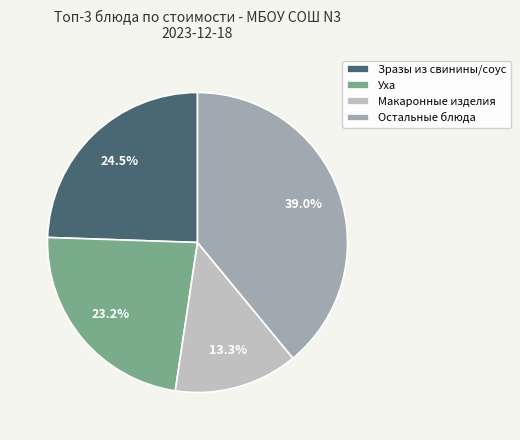

Which slice is the largest?

Остальные блюда